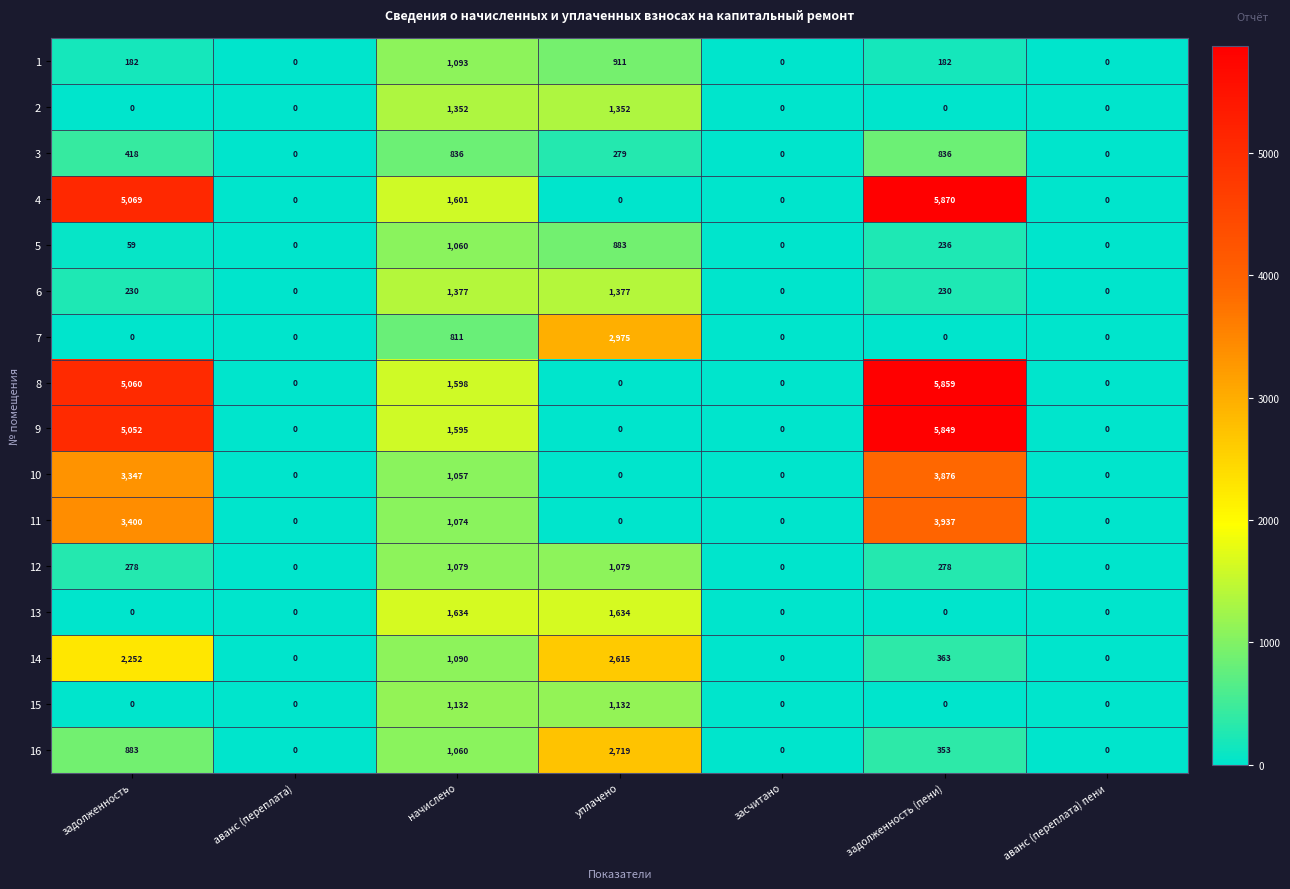

The value of 9 at задолженность is 5052. True or false?

True